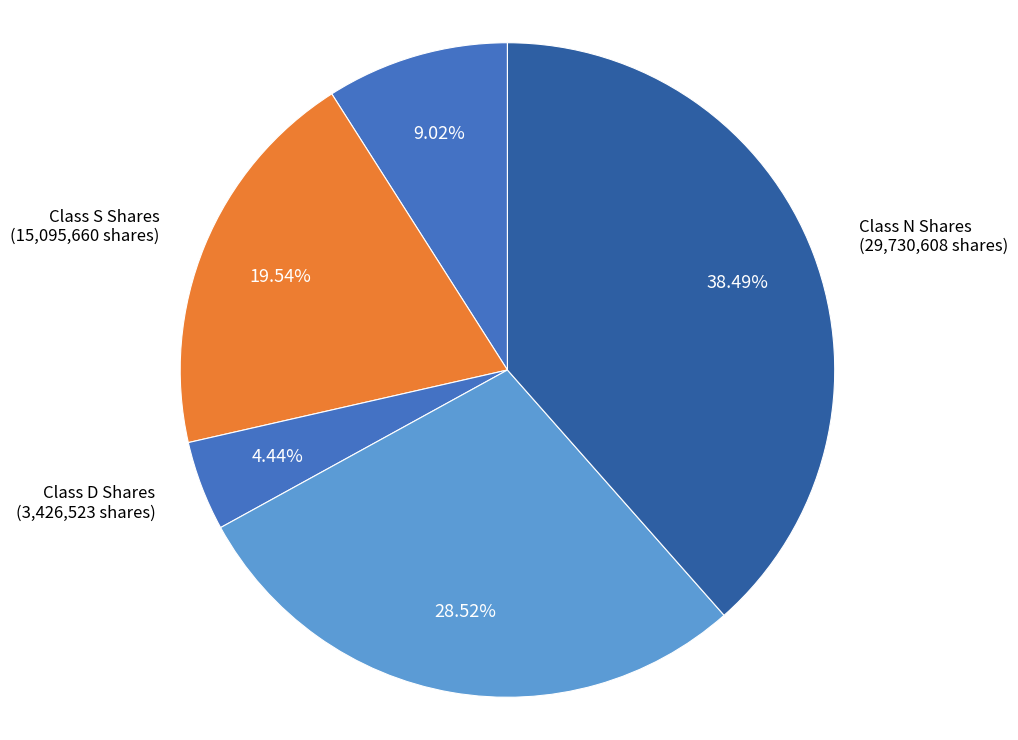

What is the total percentage of Class T Shares and Class D Shares?

13.5%